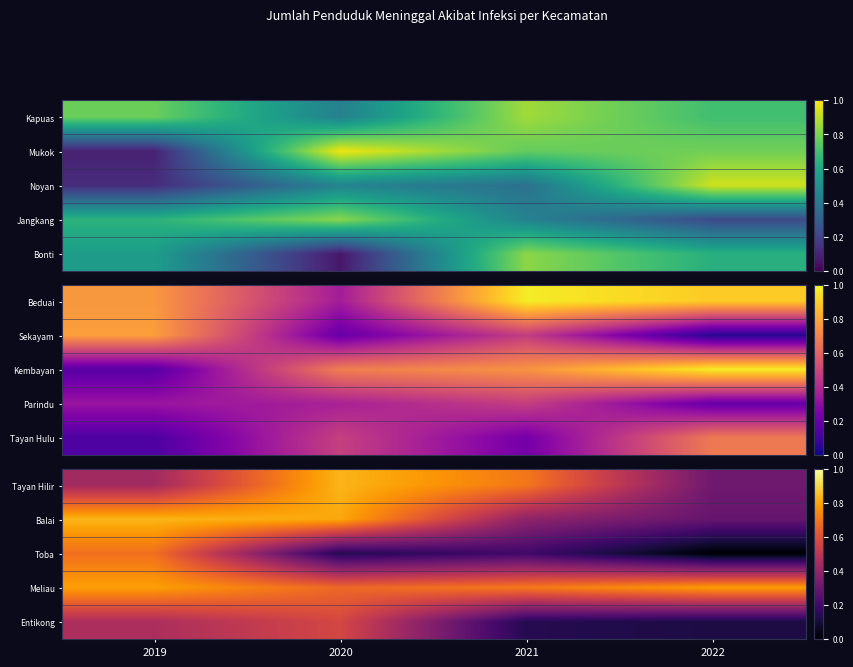

What is the difference between the highest and lowest values at 2019?

0.4